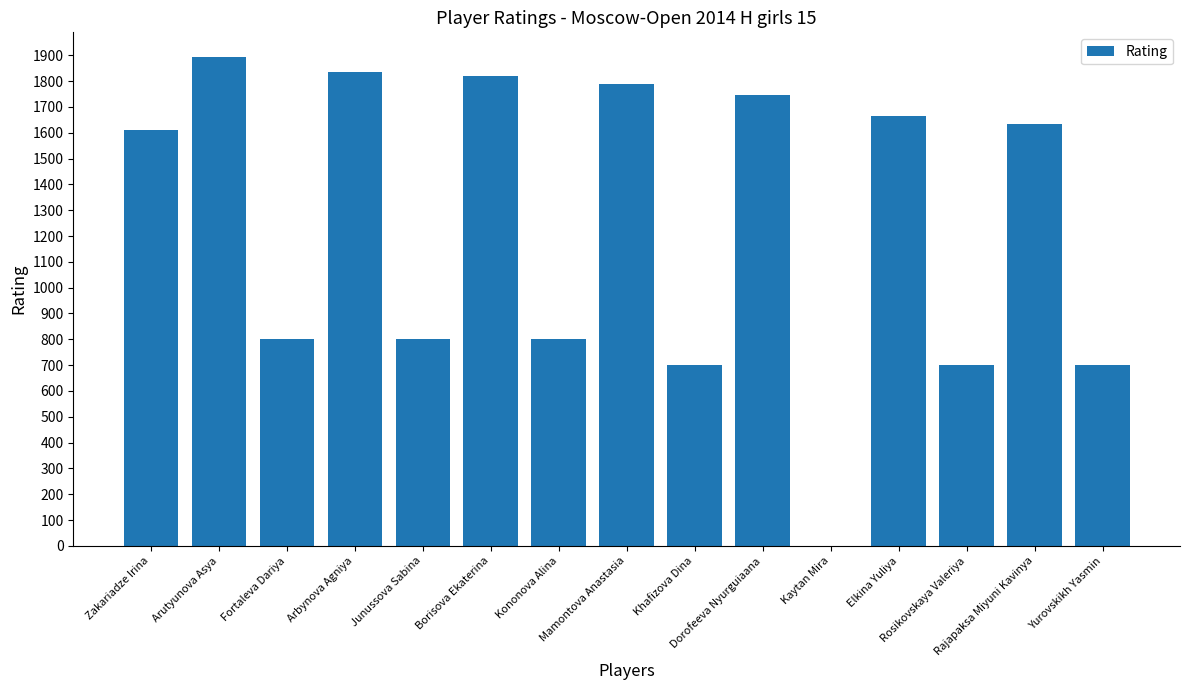

How many data points does each series have?

15